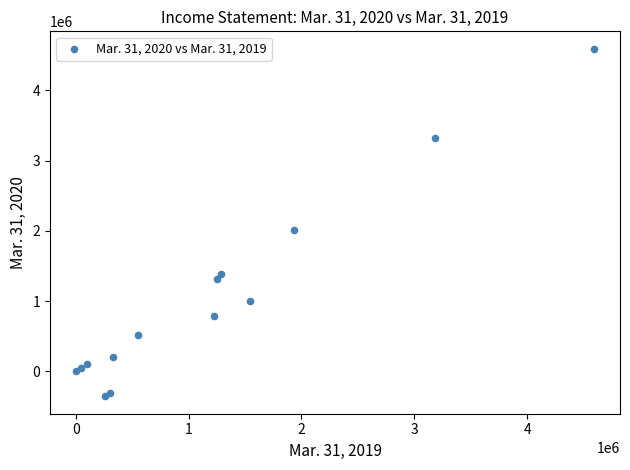

What Y value in the scatter plot is closest to 2118862?

2012338.0